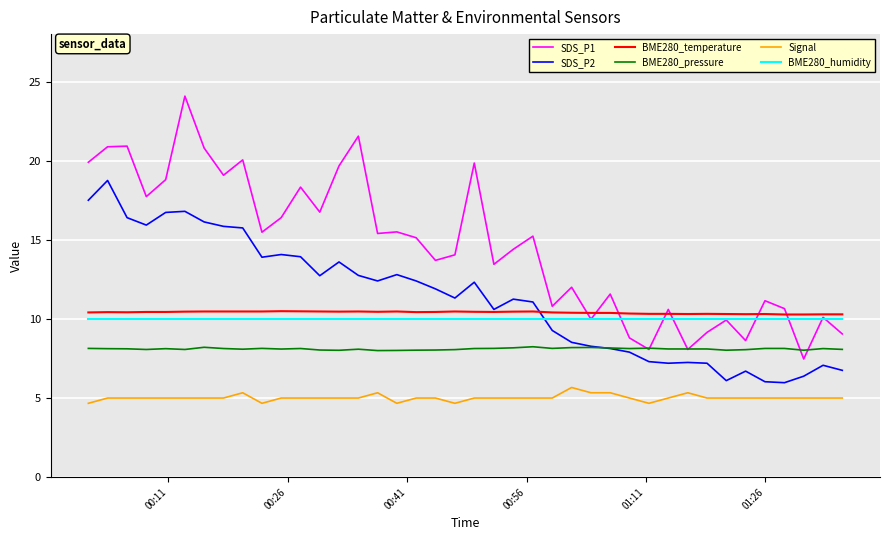

Which series has the largest total across all categories?

SDS_P1